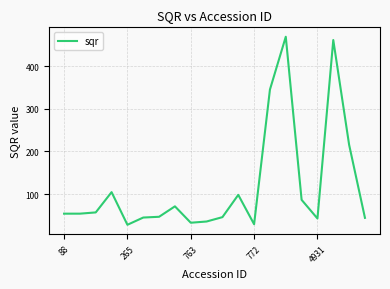

What is the difference between the maximum and minimum values?

440.7